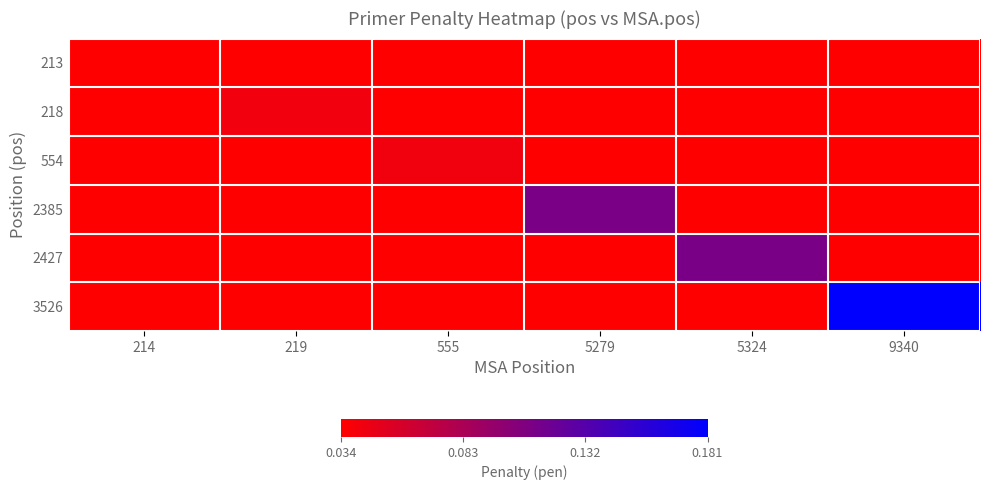

At how many categories does at least one series exceed 0?

6